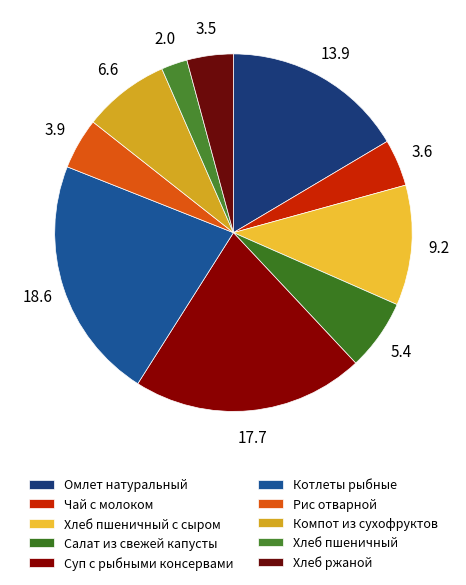

Which slice is the largest?

Котлеты рыбные